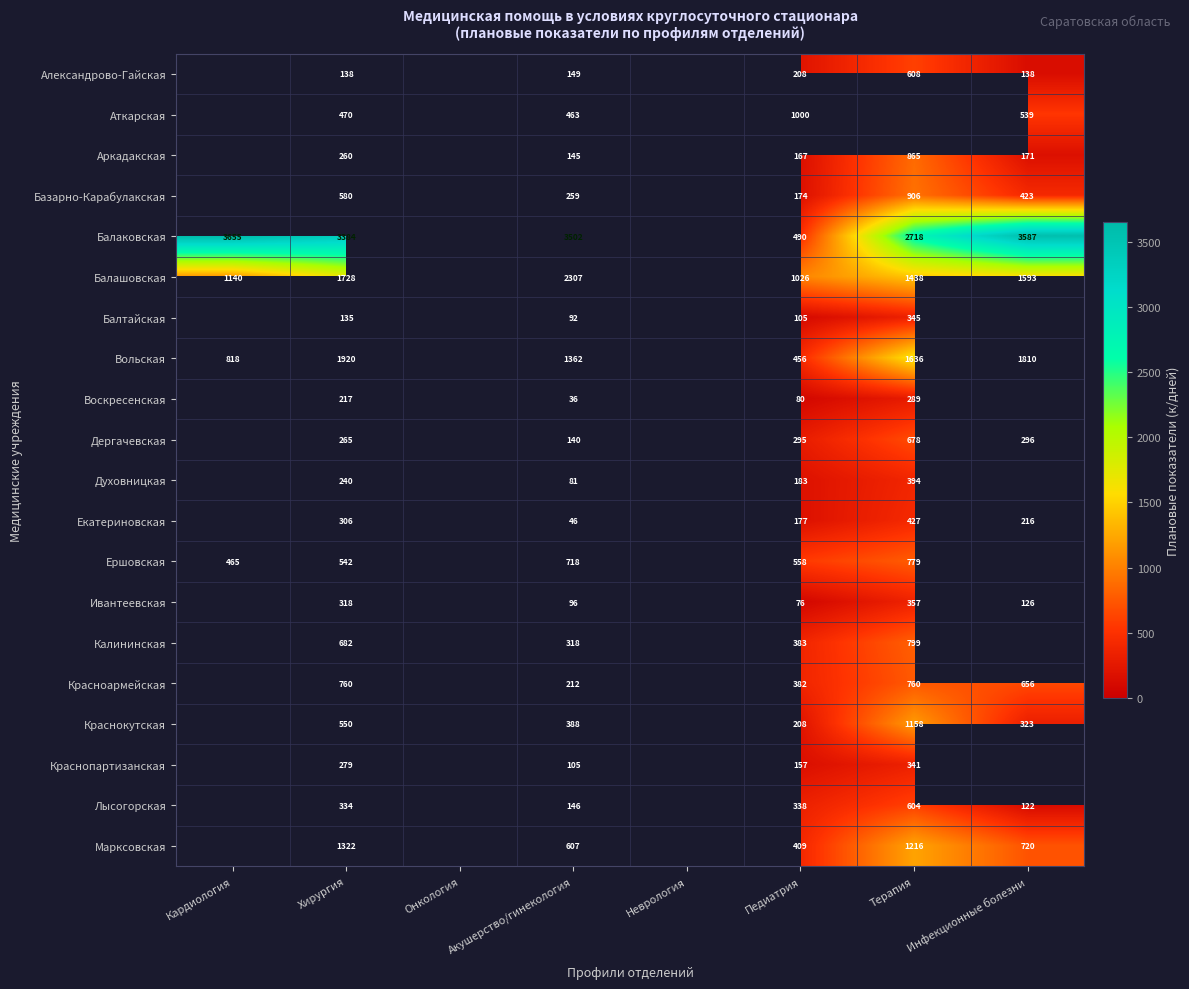

Rank the series at Хирургия from lowest to highest value.

Балтайская, Александрово-Гайская, Воскресенская, Духовницкая, Аркадакская, Дергачевская, Краснопартизанская, Екатериновская, Ивантеевская, Лысогорская, Аткарская, Ершовская, Краснокутская, Базарно-Карабулакская, Калининская, Красноармейская, Марксовская, Балашовская, Вольская, Балаковская